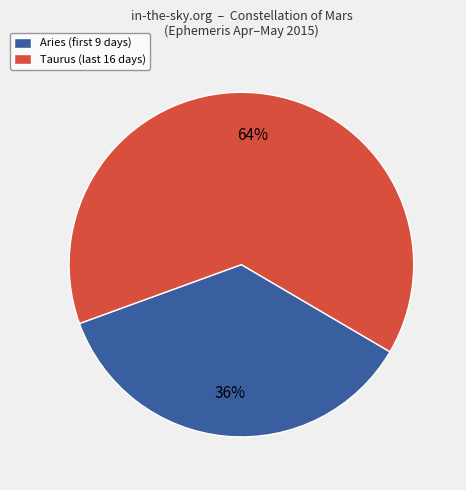

How many segments does this pie chart have?

2